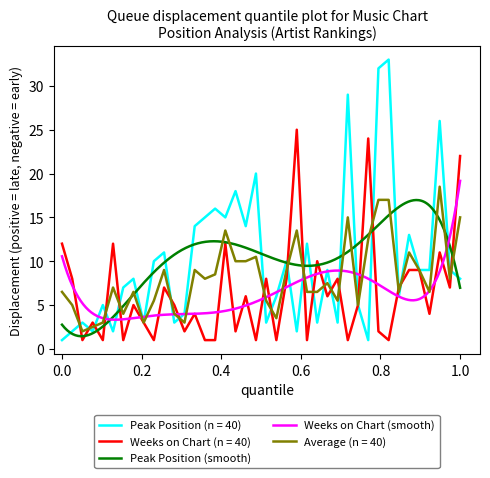

What is the highest value of the Average (n = 40) series?

18.5